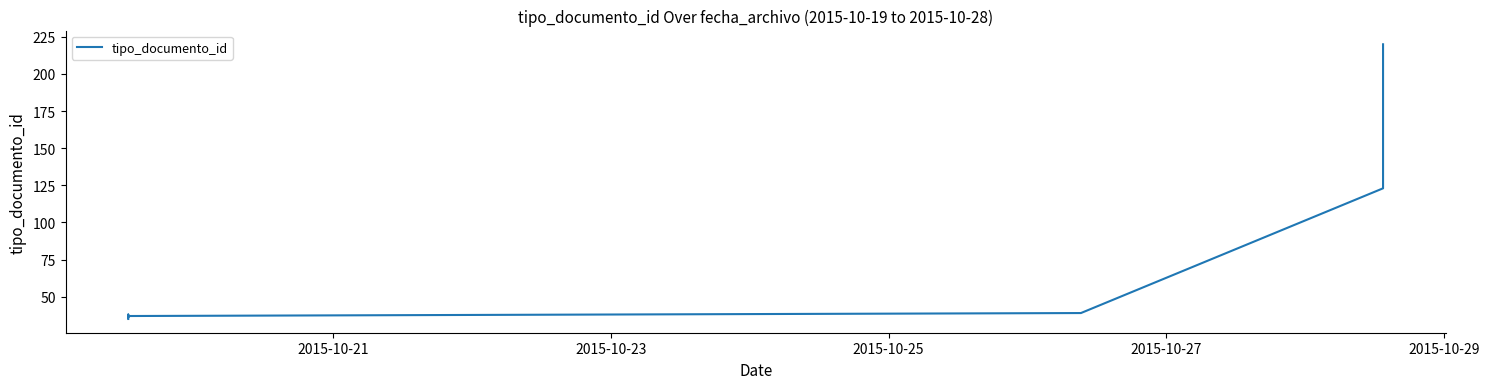

How many series are shown in this chart?

1